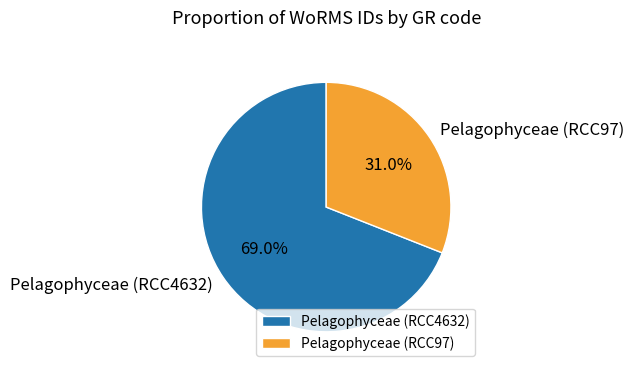

The Pelagophyceae (RCC97) slice represents 31% of the pie. True or false?

True